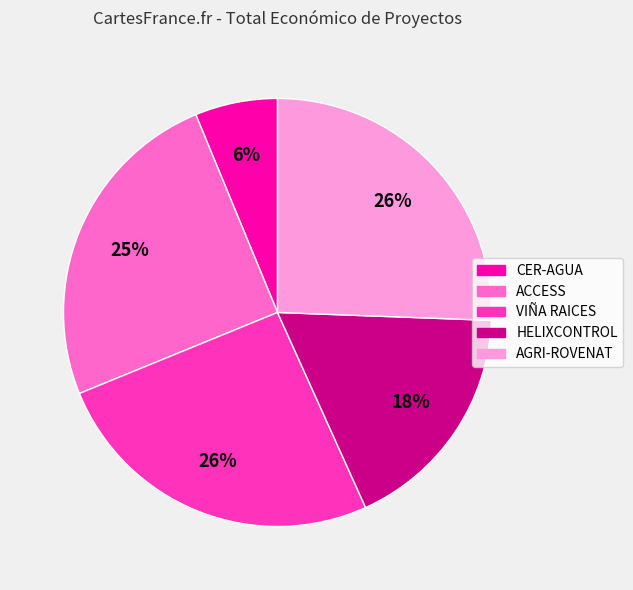

Is there a majority slice in this chart?

No